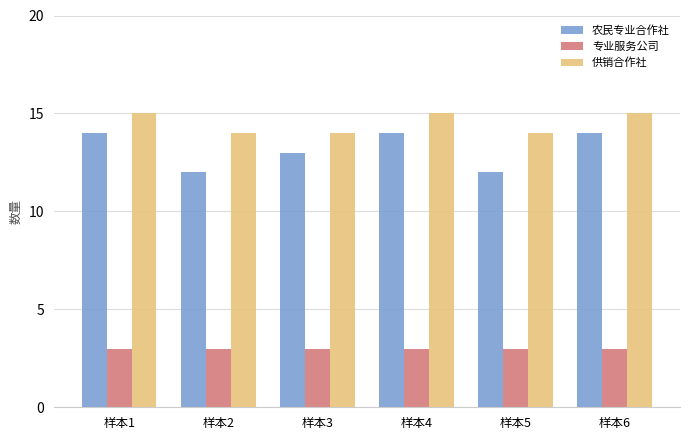

Which series has the largest total across all categories?

供销合作社